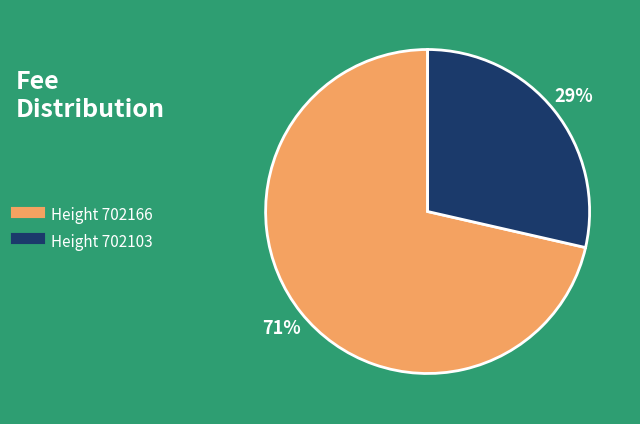

To the nearest percent, what is the average slice percentage?

50%